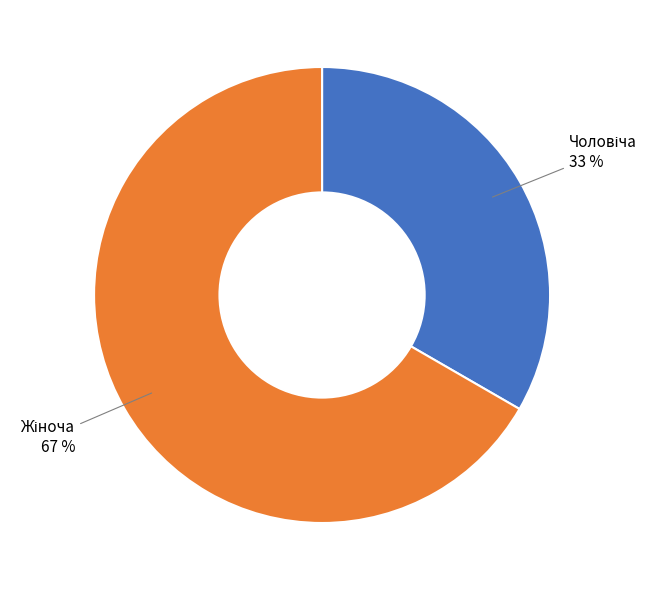

How many slices are in this pie chart?

2